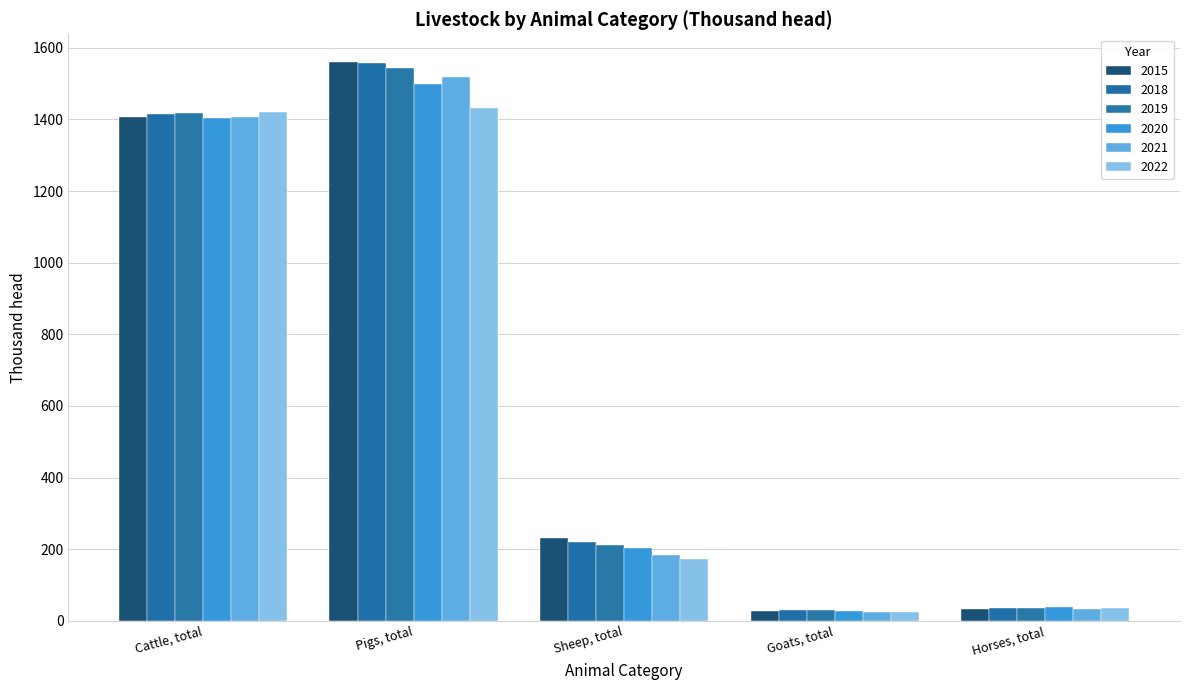

Reading right to left, list all the values displayed in this chart.

2015: Horses, total=33.7	Goats, total=26.8	Sheep, total=231.7	Pigs, total=1559.6	Cattle, total=1407.1
2018: Horses, total=35.2	Goats, total=30.3	Sheep, total=218.9	Pigs, total=1557.2	Cattle, total=1415.8
2019: Horses, total=36.9	Goats, total=29.2	Sheep, total=213.1	Pigs, total=1544.1	Cattle, total=1418.1
2020: Horses, total=38.1	Goats, total=28.9	Sheep, total=203.6	Pigs, total=1499.3	Cattle, total=1404.1
2021: Horses, total=33.2	Goats, total=25.4	Sheep, total=183.1	Pigs, total=1518.4	Cattle, total=1406.4
2022: Horses, total=37.1	Goats, total=24.6	Sheep, total=174.2	Pigs, total=1432.8	Cattle, total=1421.3